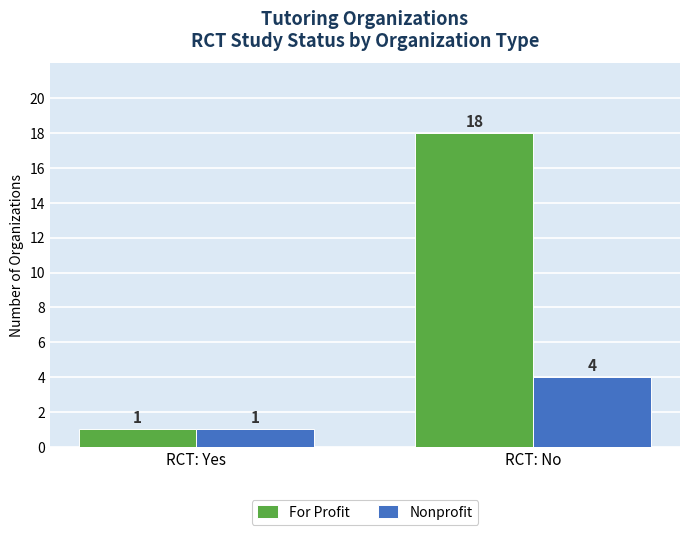

What is the sum of all Nonprofit values?

5